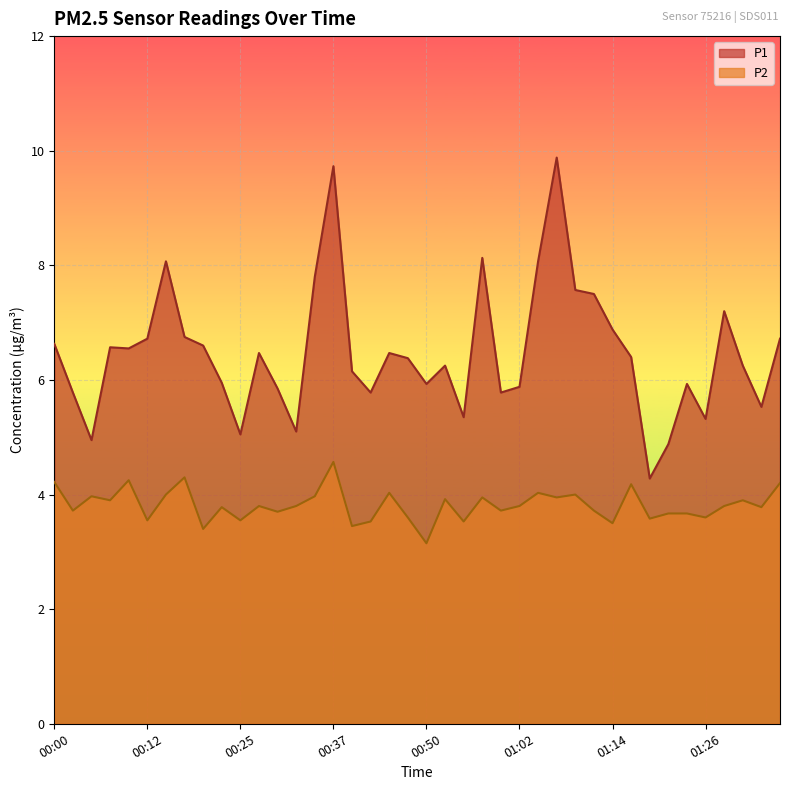

Which series has the widest spread of values?

P1